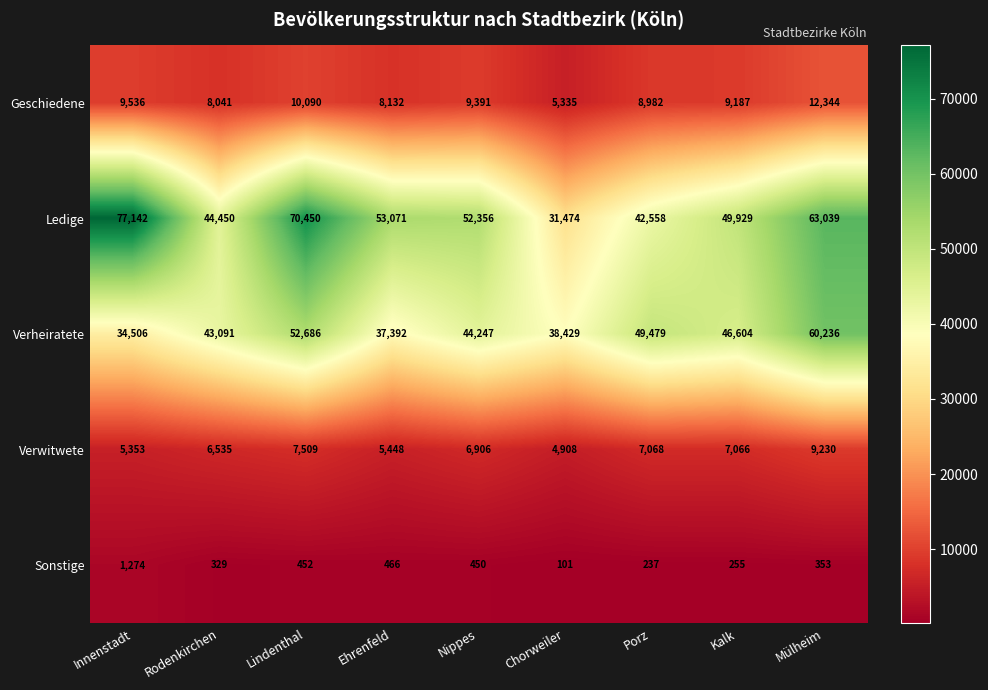

Rank the categories by Sonstige value from lowest to highest.

Chorweiler, Porz, Kalk, Rodenkirchen, Mülheim, Nippes, Lindenthal, Ehrenfeld, Innenstadt